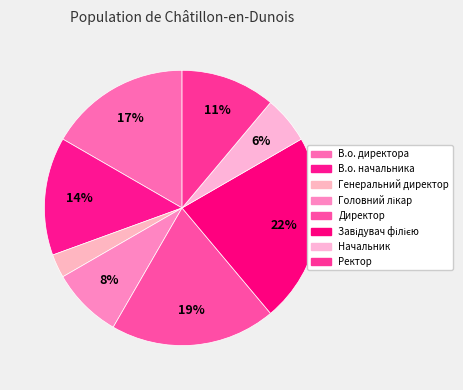

What percentage is the Завідувач філією slice, to the nearest percent?

22%